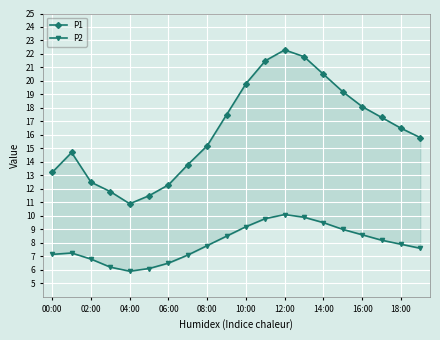

What is the maximum value shown in the chart?

22.3